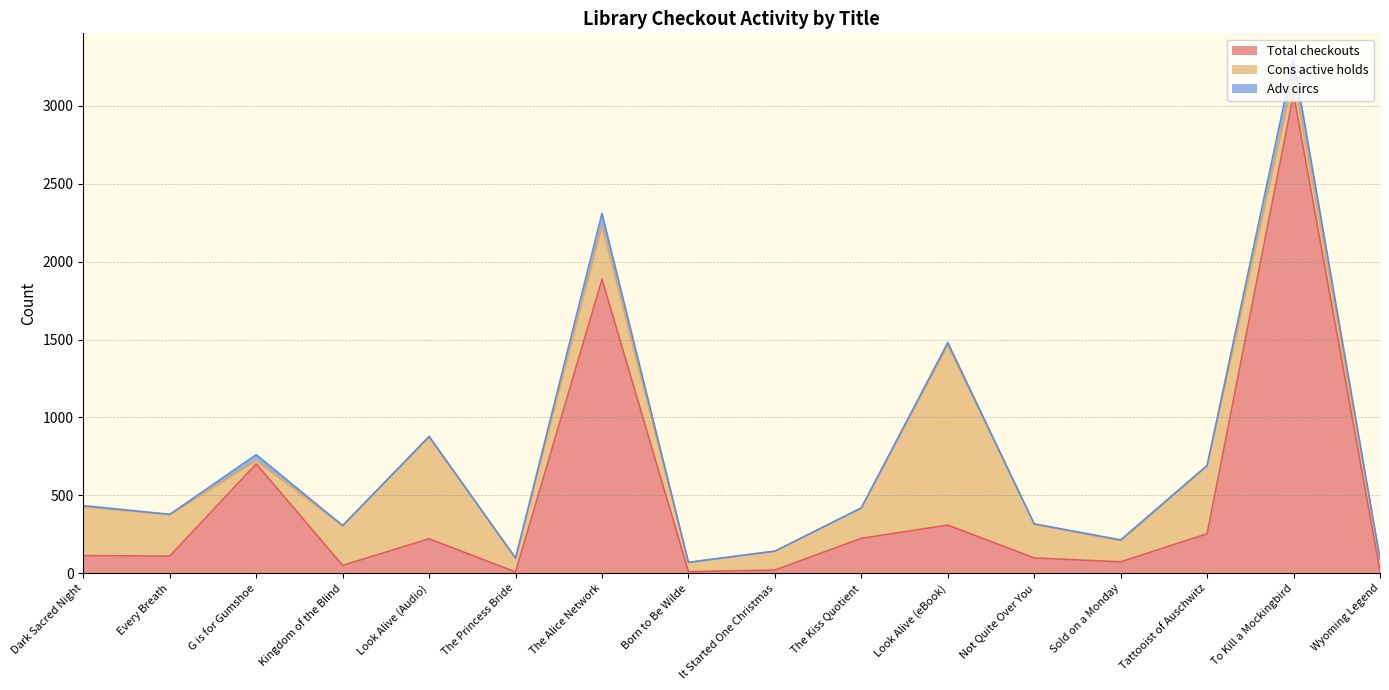

Which series has the largest total across all categories?

Total checkouts